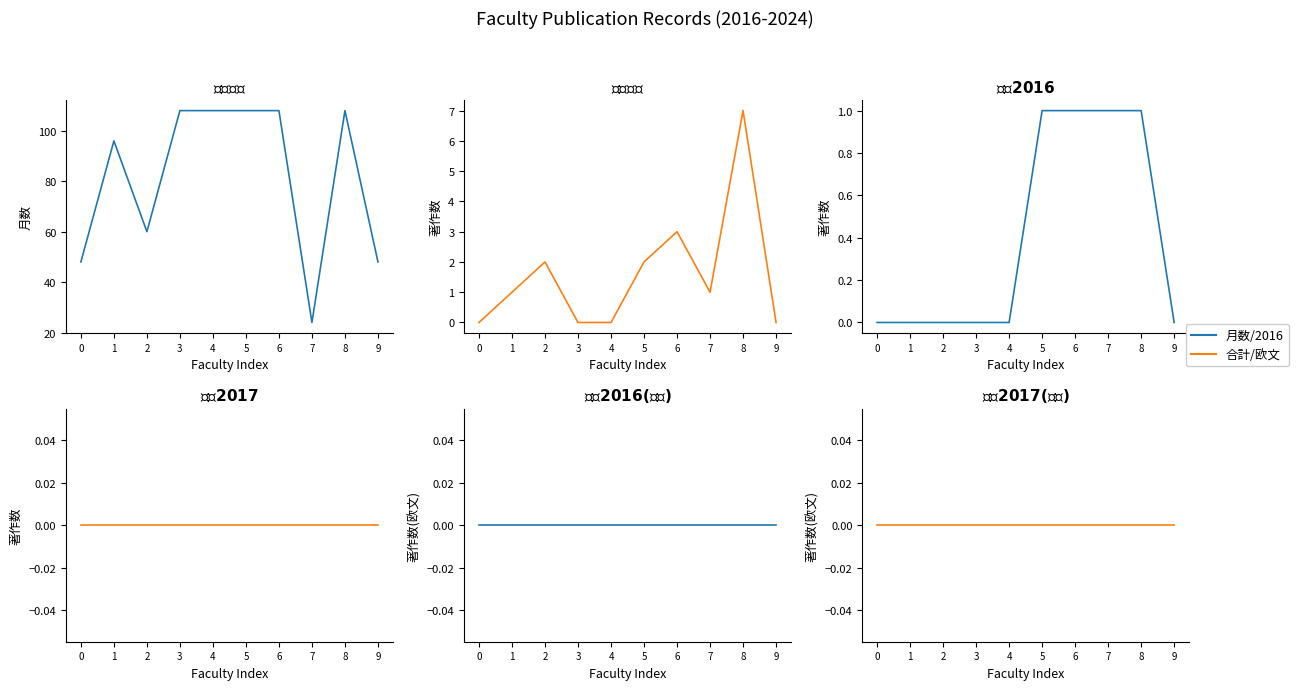

Which series changed the most between 1 and 4?

在籍月数